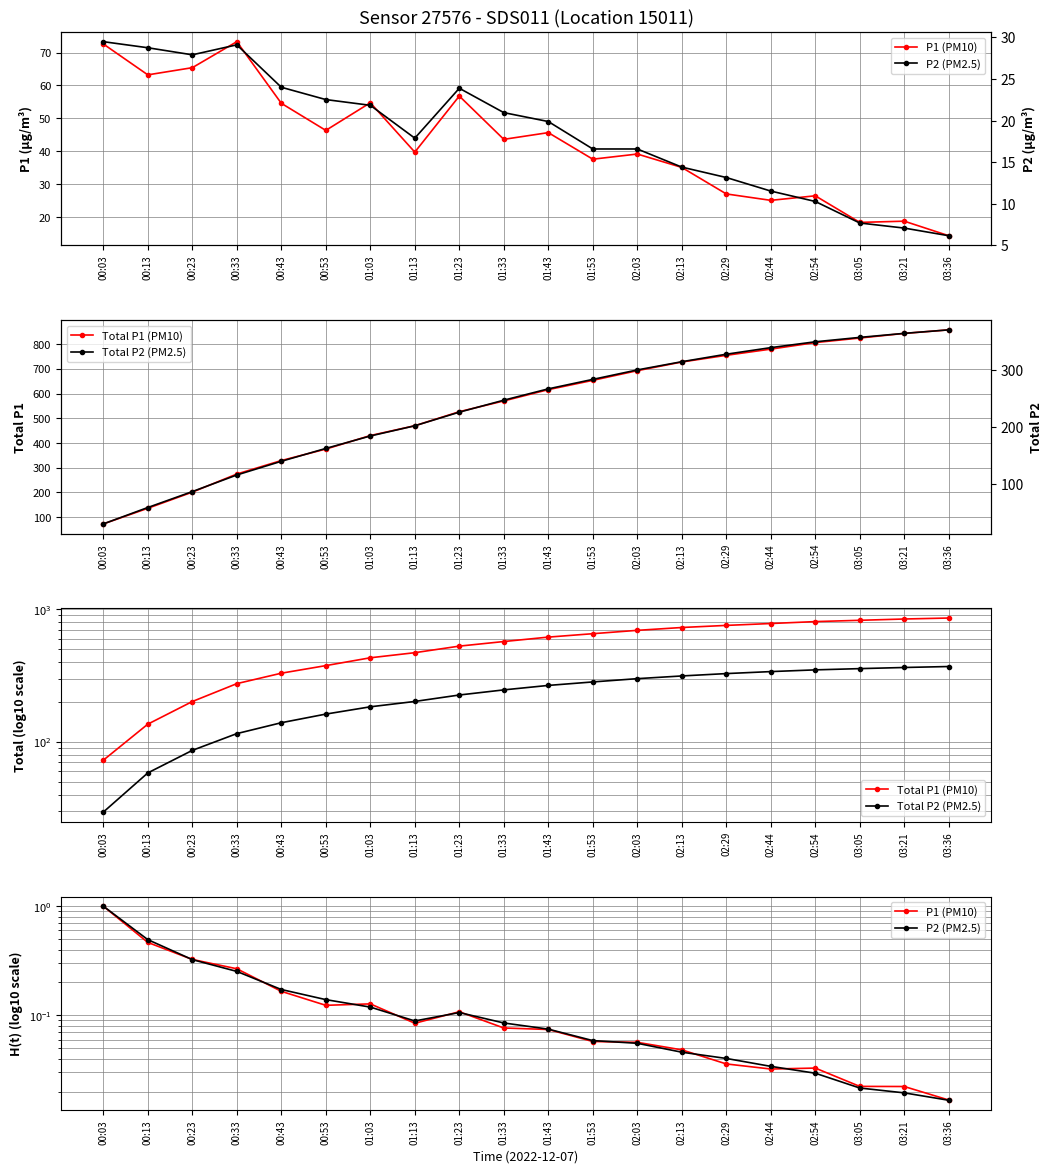

List the labels in order of P2 (PM2.5) value, largest first.

00:03, 00:33, 00:13, 00:23, 00:43, 01:23, 00:53, 01:03, 01:33, 01:43, 01:13, 01:53, 02:03, 02:13, 02:29, 02:44, 02:54, 03:05, 03:21, 03:36